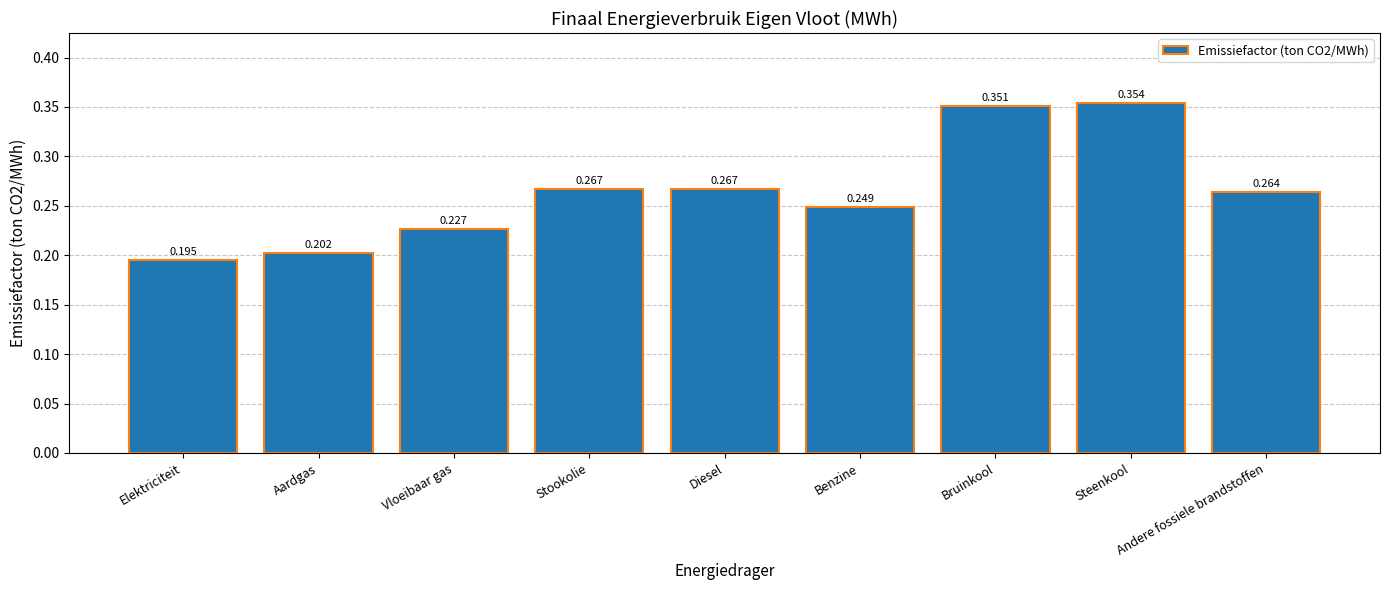

How many bars are there in total?

9